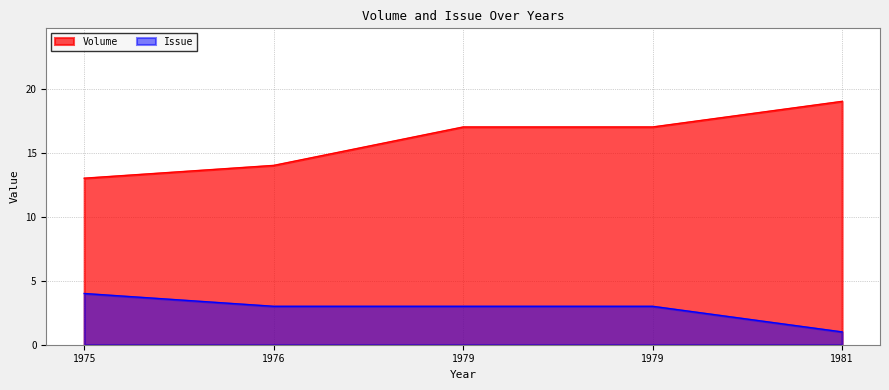

What value does the Issue series have at 1979?

3